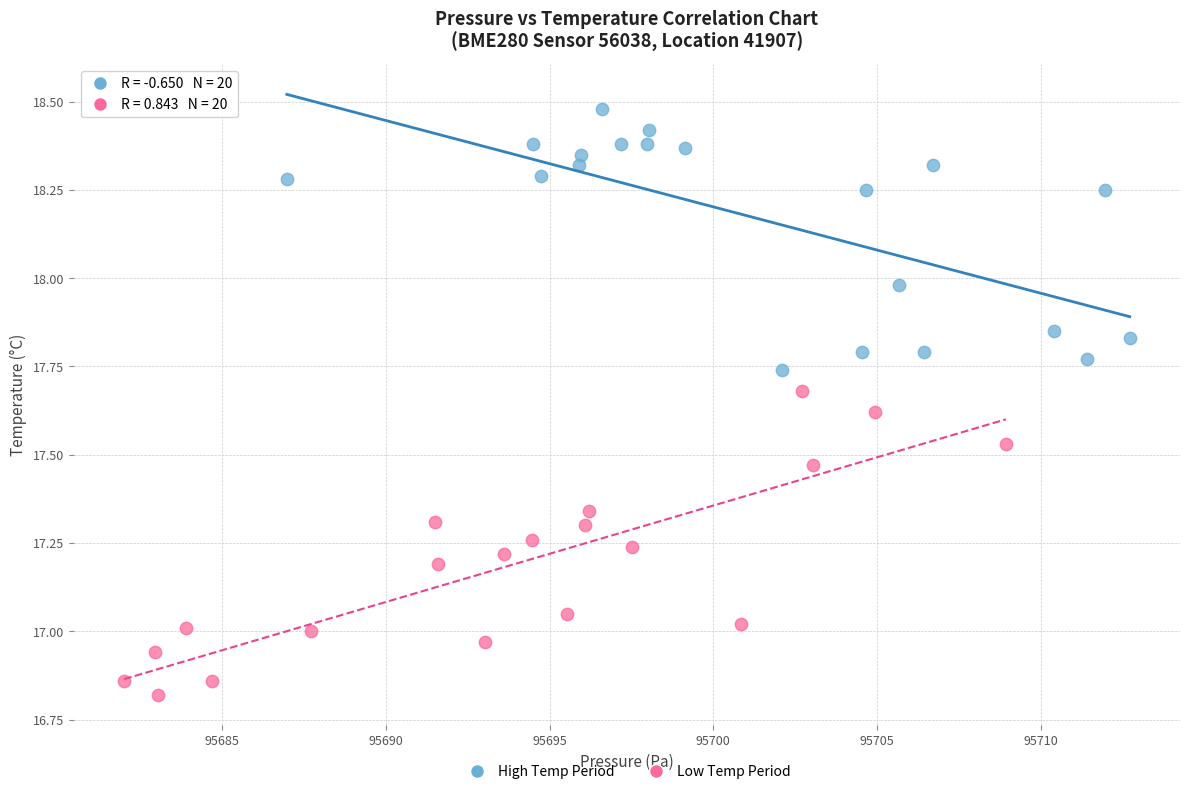

Which series reaches the maximum Y coordinate?

High Temp Period